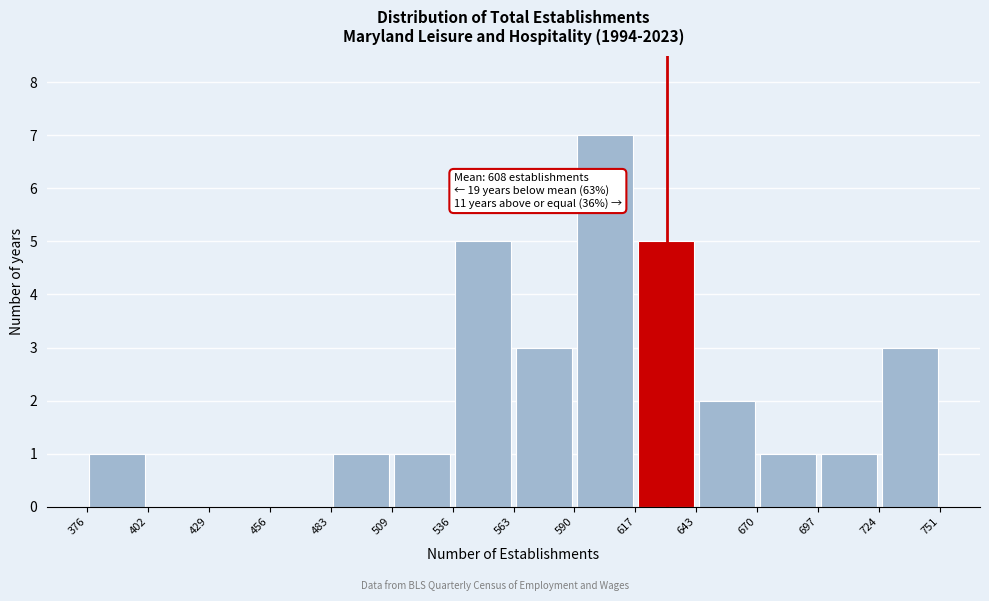

Over which range of the x-axis is the bar tallest?

590 to 617